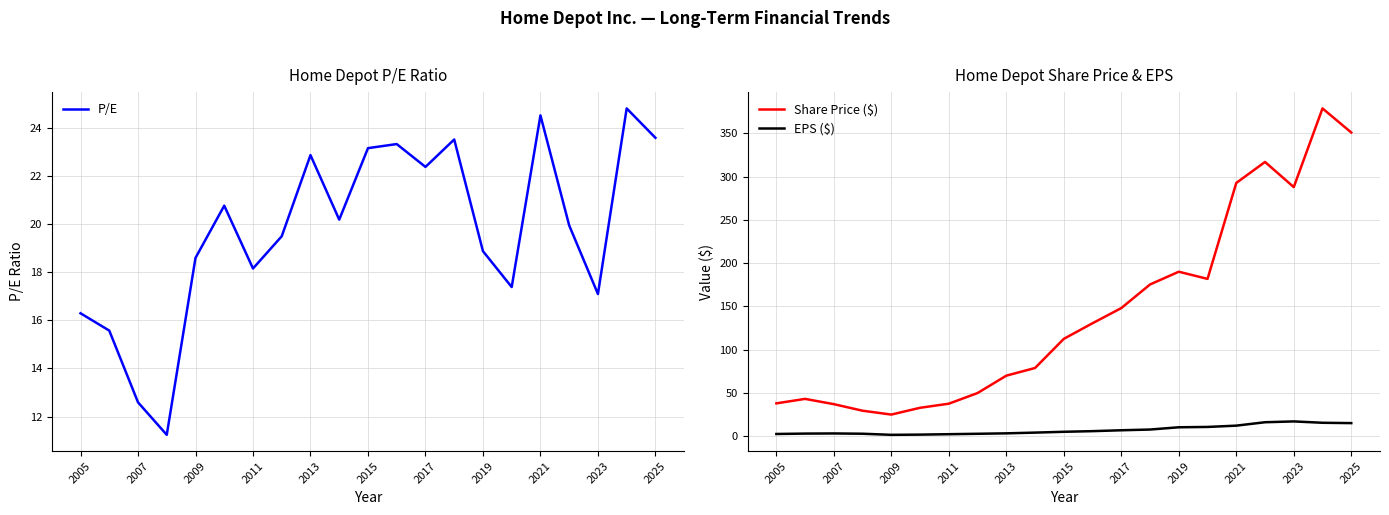

How many values in the P/E series exceed 19?

12